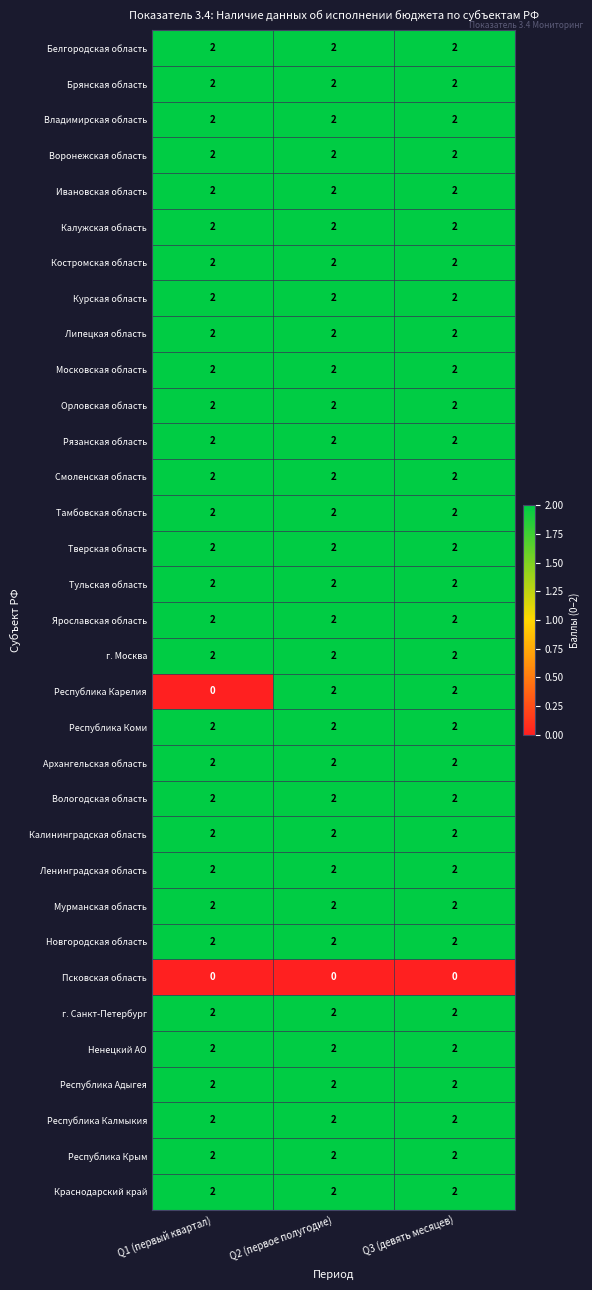

True or false: Владимирская область has a value of 2 at Q1 (первый квартал).

True